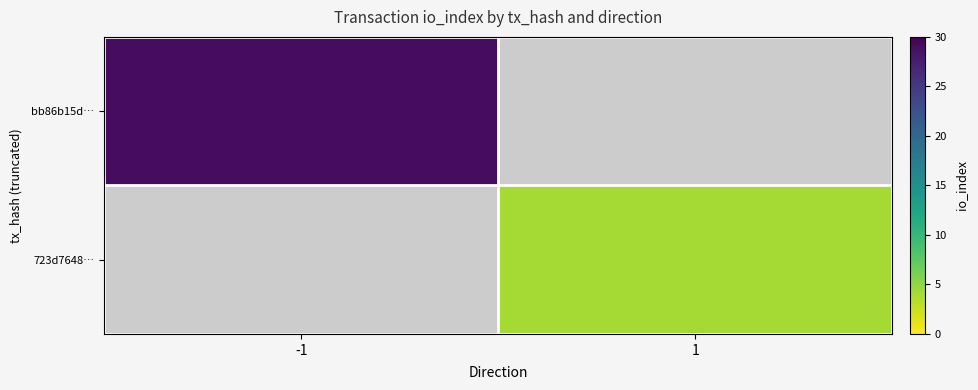

At which label does bb86b15d… reach its minimum?

-1